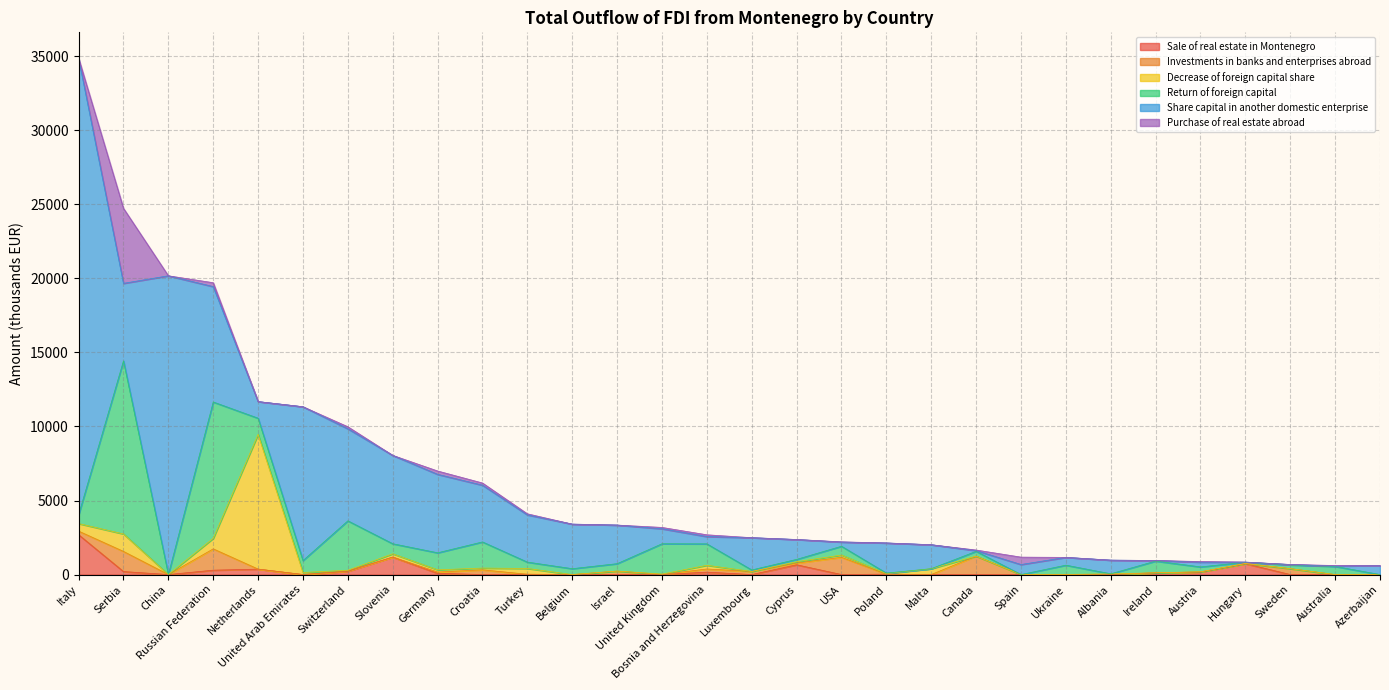

Which series ends up on top after the final intersection of Investments in banks and enterprises abroad and Sale of real estate in Montenegro?

Investments in banks and enterprises abroad